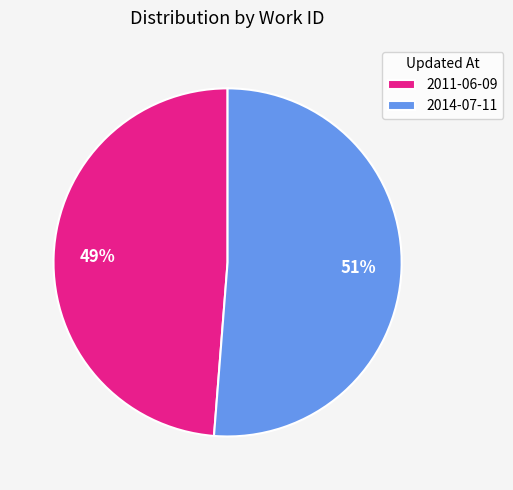

To the nearest percent, what is the average slice percentage?

50%